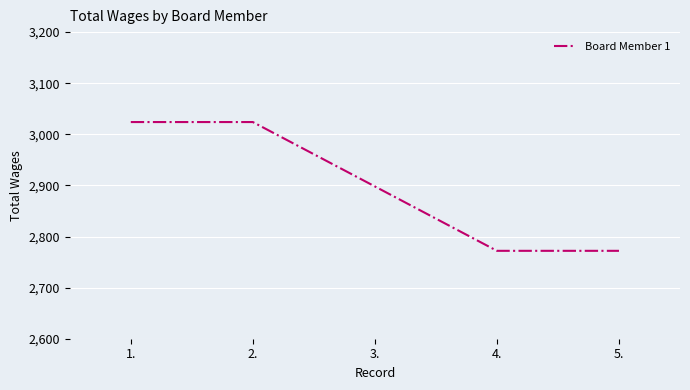

What is the maximum value shown in the chart?

3024